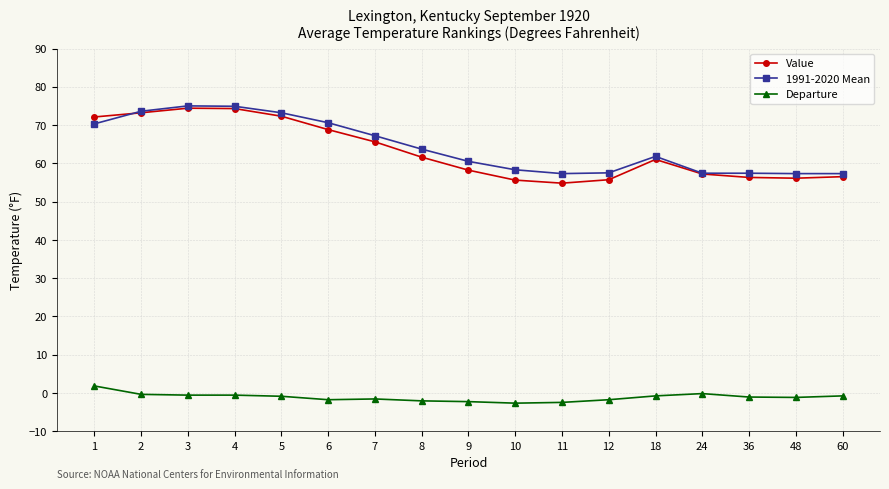

What is the difference between the maximum and minimum values in the Departure series?

4.5